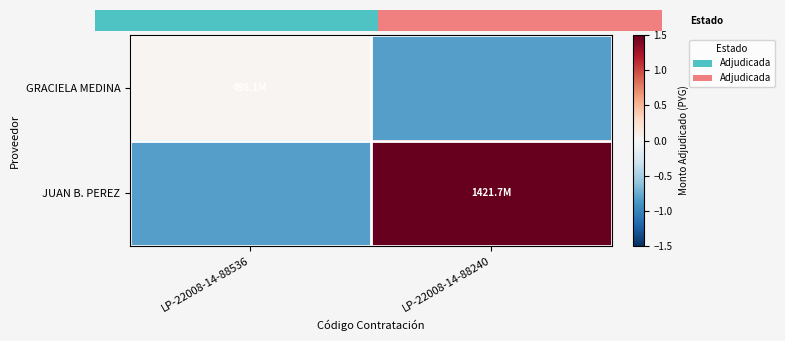

What value does the GRACIELA MEDINA series have at LP-22008-14-88240?

-0.8